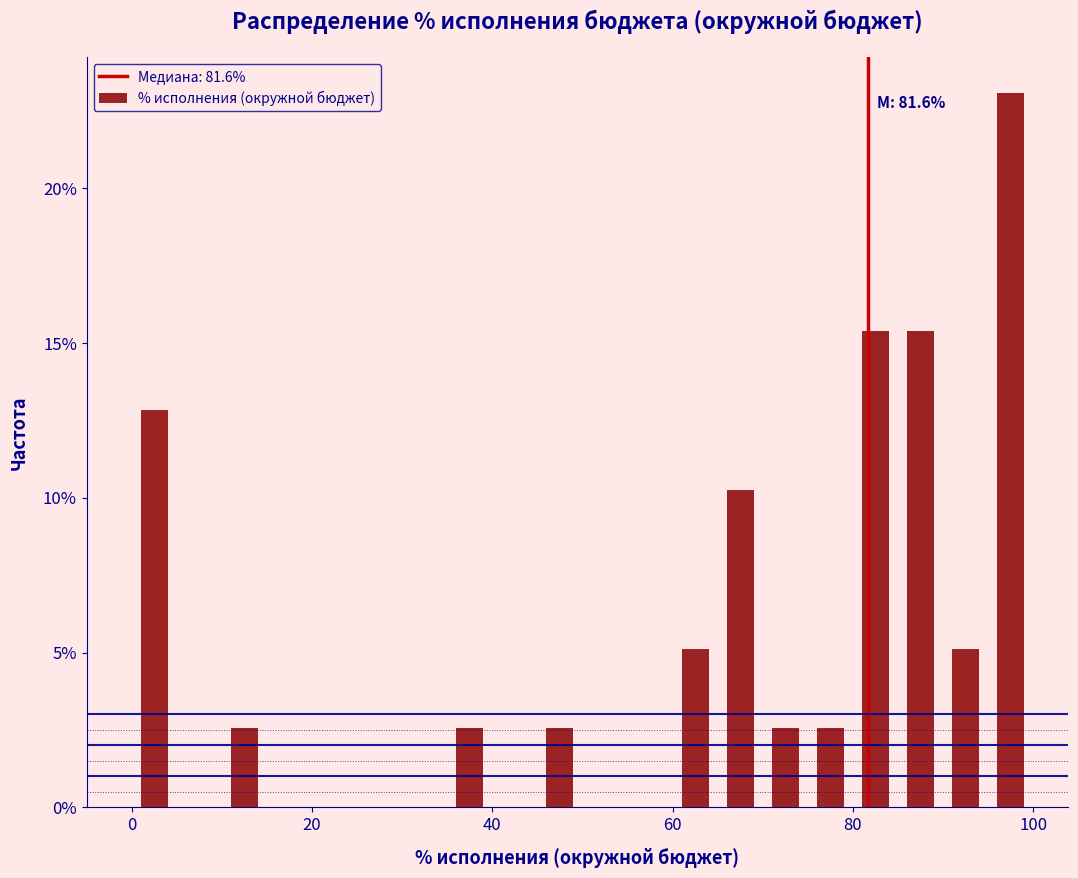

Read against the x-axis, roughly where is the centre of the tallest bar?

98